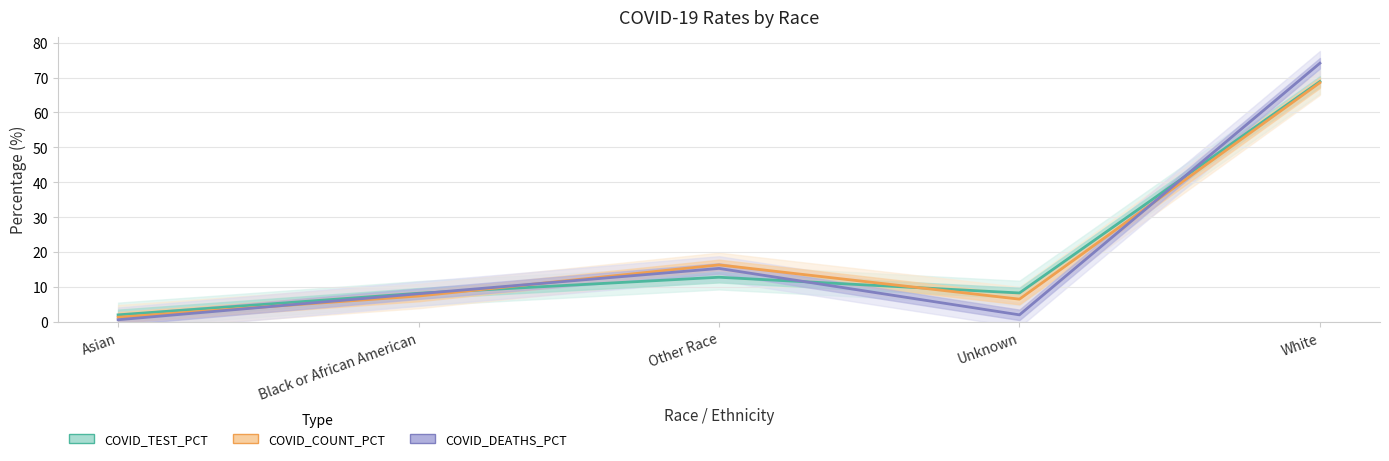

Rank the series by their maximum value, from highest to lowest.

COVID_DEATHS_PCT, COVID_TEST_PCT, COVID_COUNT_PCT